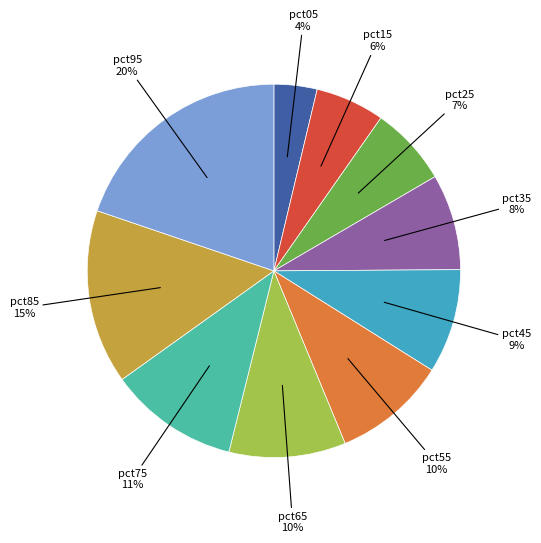

To the nearest percent, what is the average slice percentage?

10%